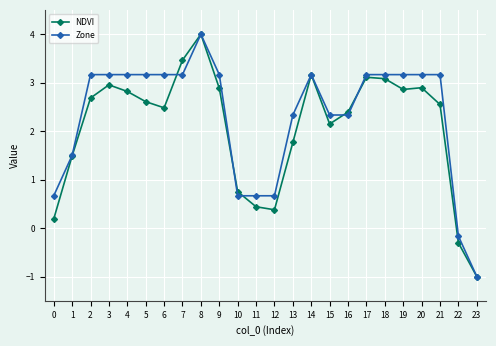

At which category is the sum across all series the highest?

8